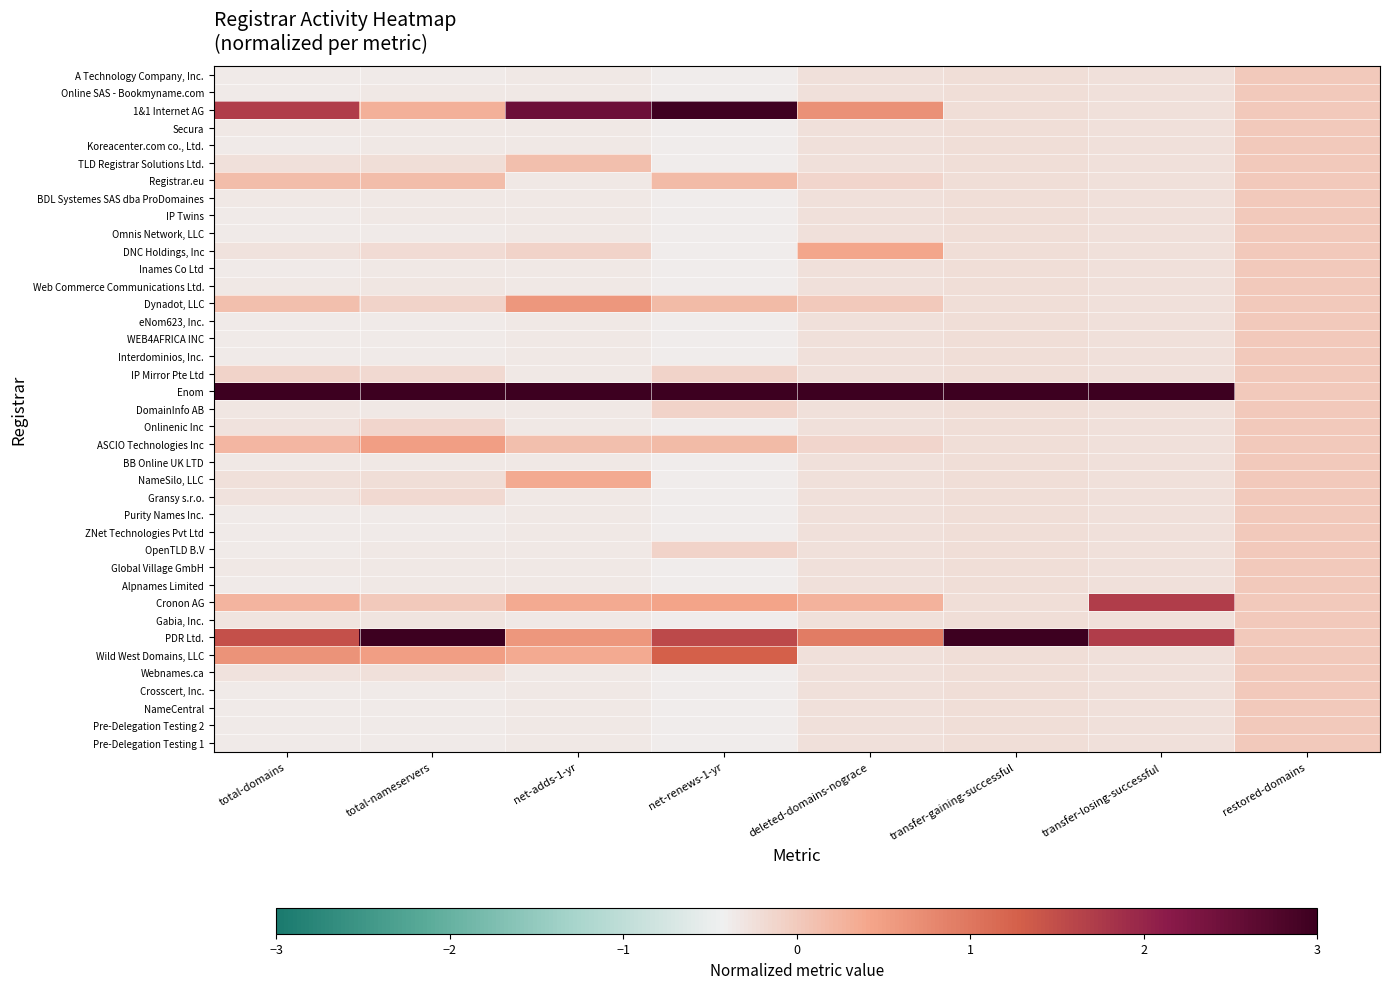

Count the number of categories in the chart.

8